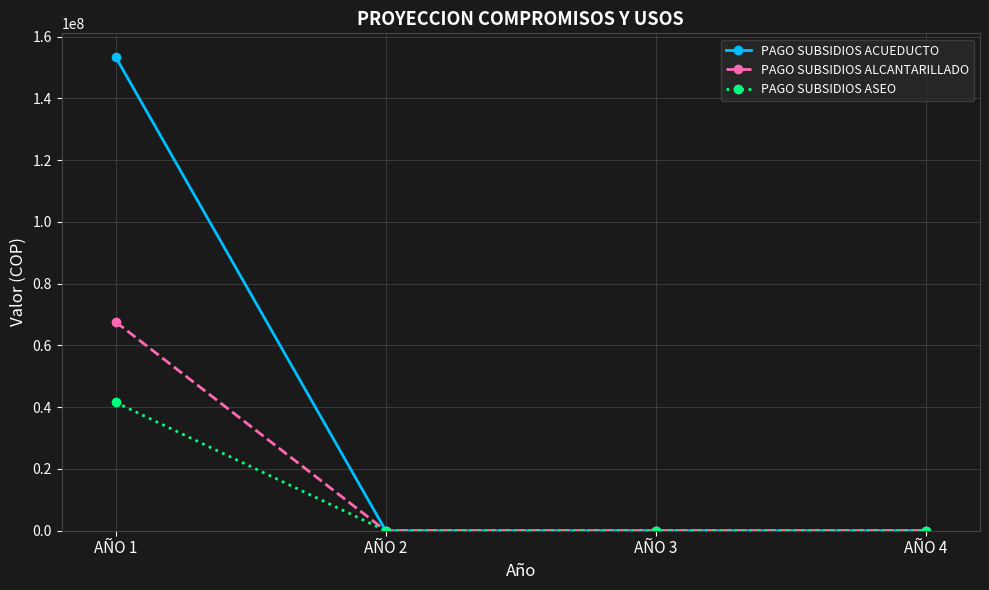

Reading left to right, extract all data points from this chart.

PAGO SUBSIDIOS ACUEDUCTO: AÑO 1=153364462	AÑO 2=0	AÑO 3=0	AÑO 4=0
PAGO SUBSIDIOS ALCANTARILLADO: AÑO 1=67605217	AÑO 2=0	AÑO 3=0	AÑO 4=0
PAGO SUBSIDIOS ASEO: AÑO 1=41553852	AÑO 2=0	AÑO 3=0	AÑO 4=0